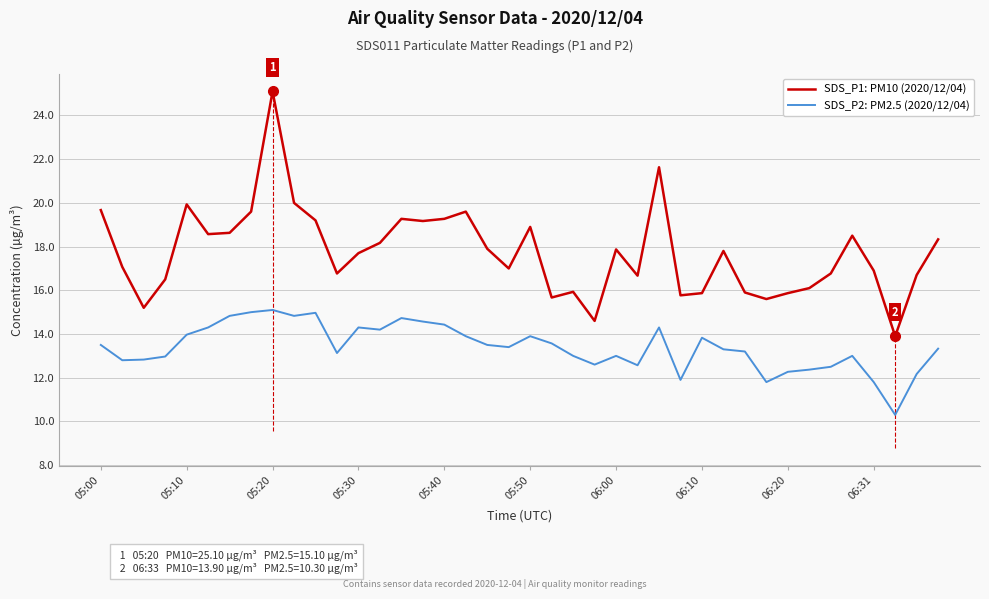

Which series has the largest total across all categories?

SDS_P1: PM10 (2020/12/04)